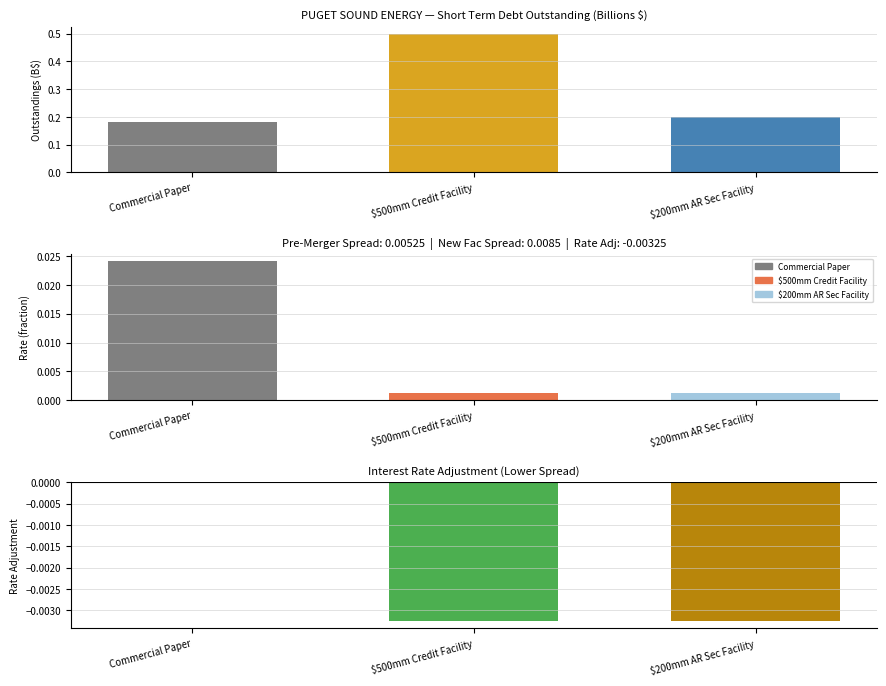

List the labels in order of value, smallest first.

Commercial Paper, $200mm AR Sec Facility, $500mm Credit Facility